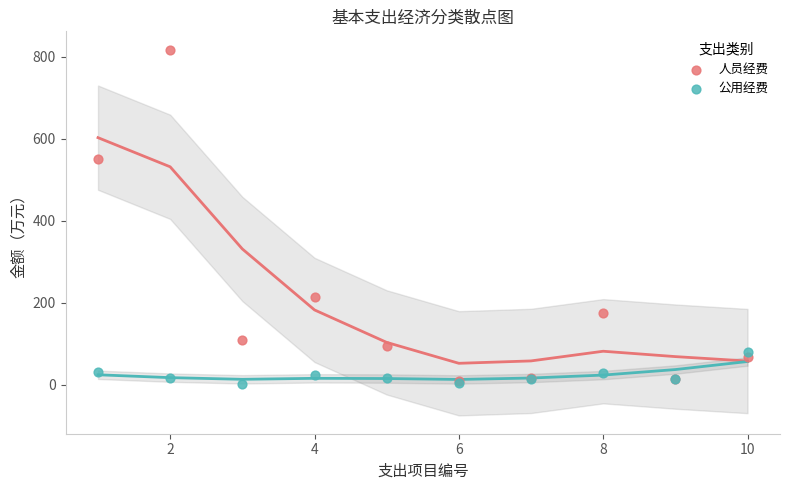

In the 人员经费 series, what Y value is closest to 413?

551.3